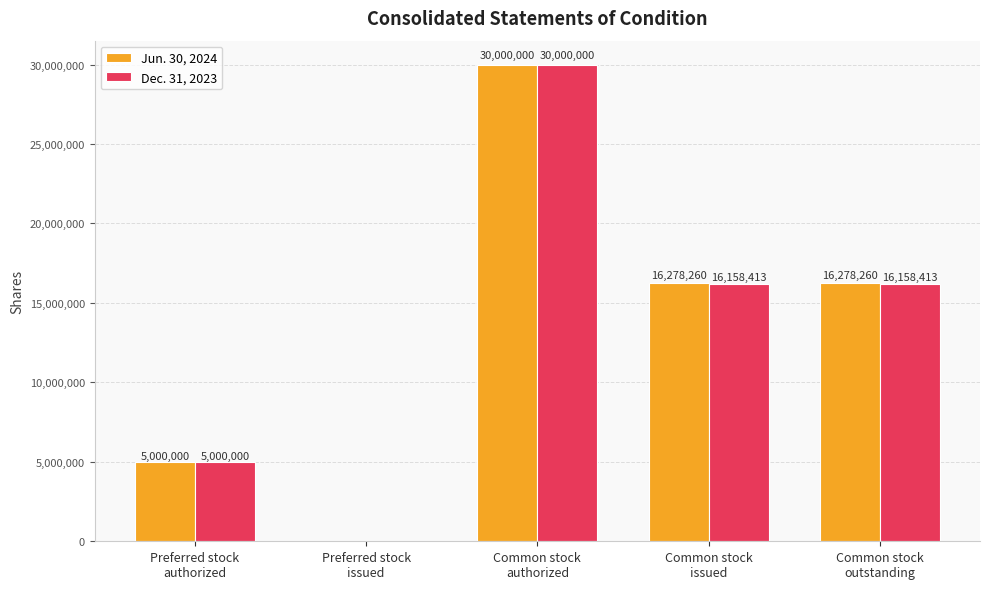

How many Jun. 30, 2024 values are between 5000000 and 16278260?

3